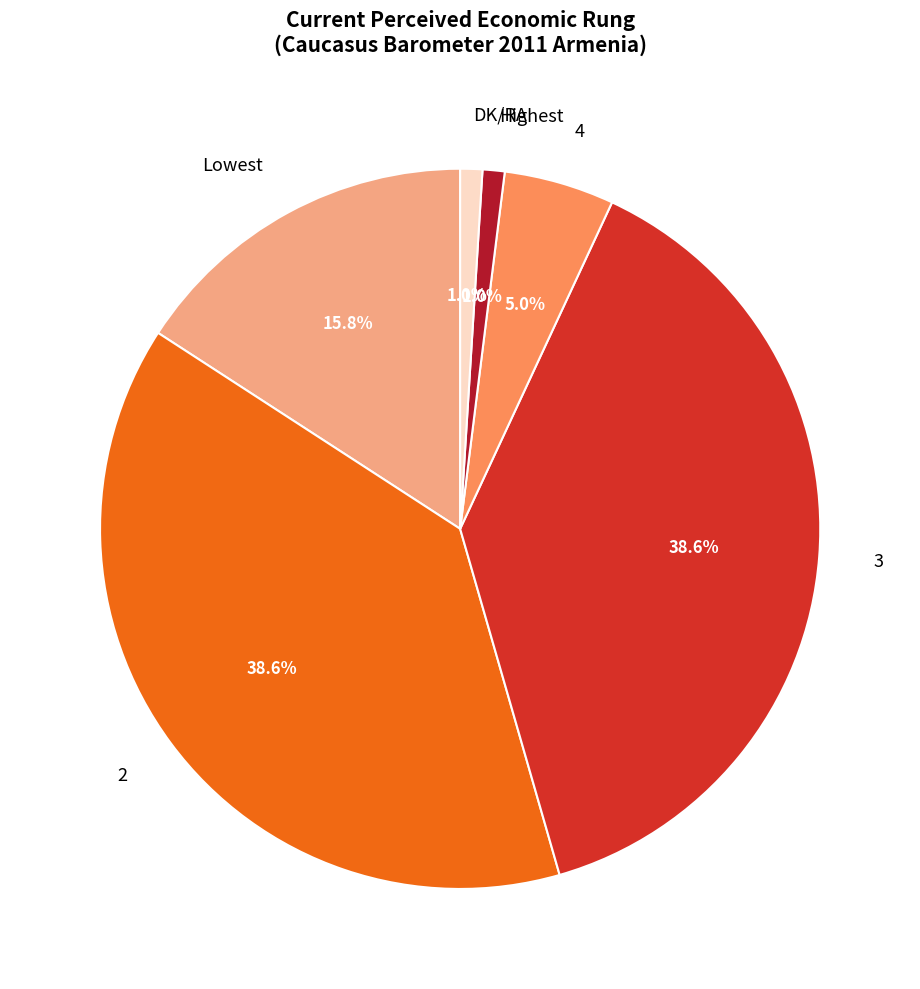

How many segments does this pie chart have?

6